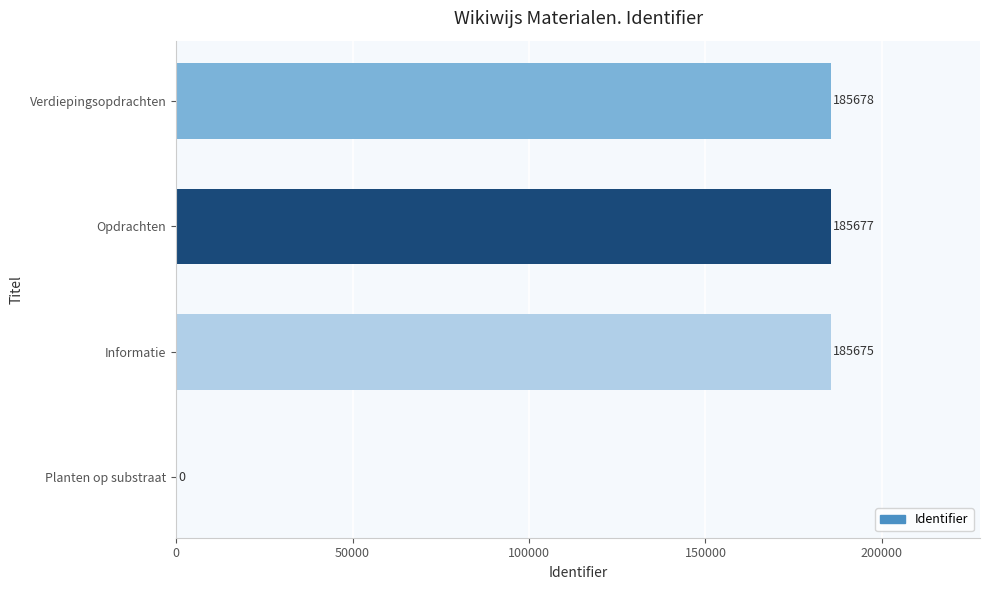

What is the greatest value displayed?

185678